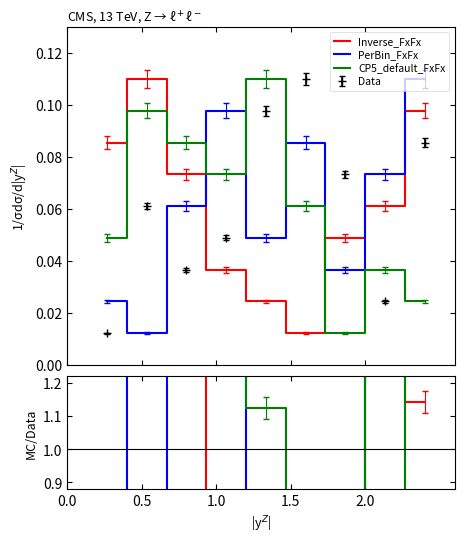

List the series in order of their peak value, highest first.

Inverse_FxFx, CP5_default_FxFx, PerBin_FxFx